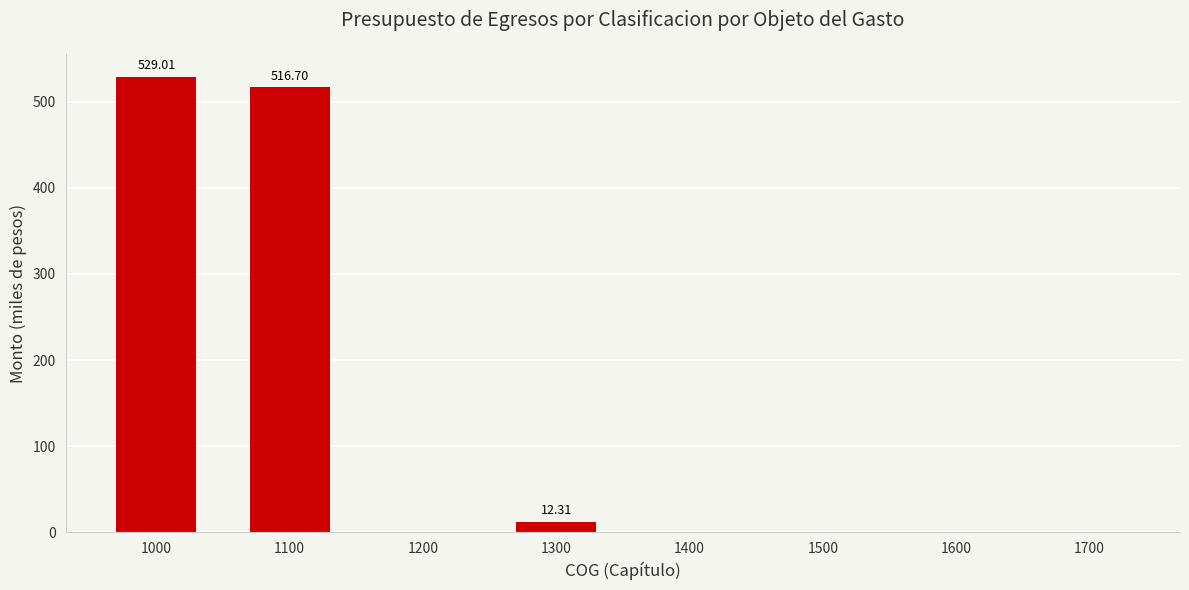

Which has a higher value, 1300 or 1100?

1100